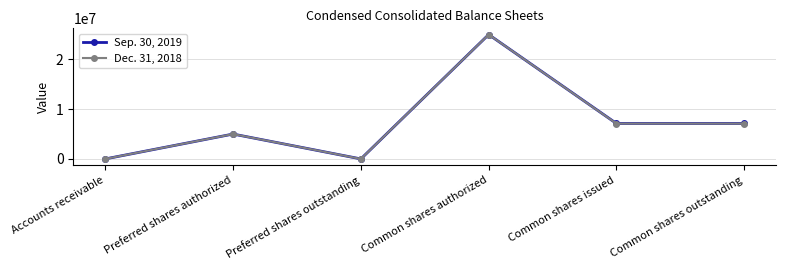

The value of Dec. 31, 2018 at Preferred shares authorized is 5000000. True or false?

True